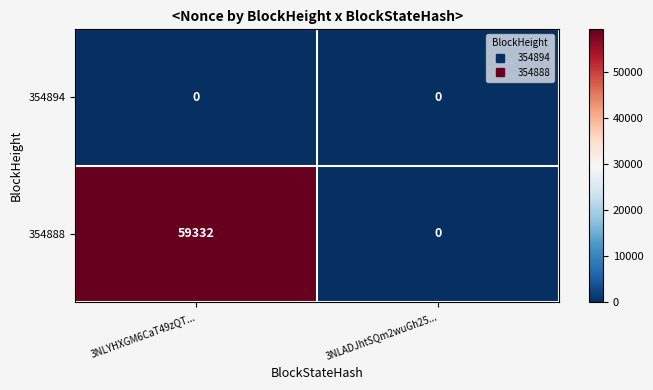

True or false: 354888 has a value of 35777 at 3NLYHXGM6CaT49zQT....

False